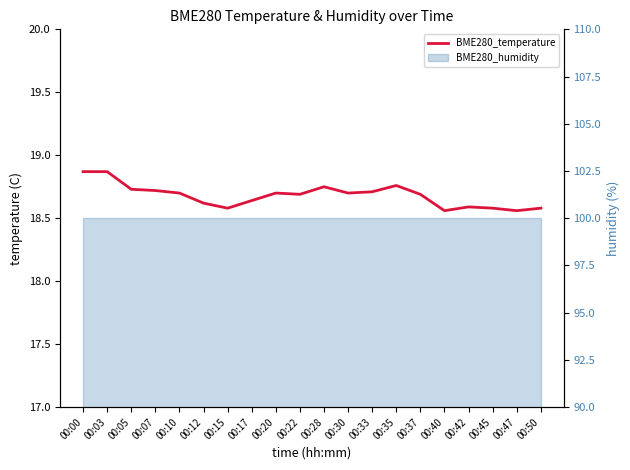

Reading left to right, list all the values displayed in this chart.

00:00=18.9	00:03=18.9	00:05=18.7	00:07=18.7	00:10=18.7	00:12=18.6	00:15=18.6	00:17=18.6	00:20=18.7	00:22=18.7	00:28=18.8	00:30=18.7	00:33=18.7	00:35=18.8	00:37=18.7	00:40=18.6	00:42=18.6	00:45=18.6	00:47=18.6	00:50=18.6